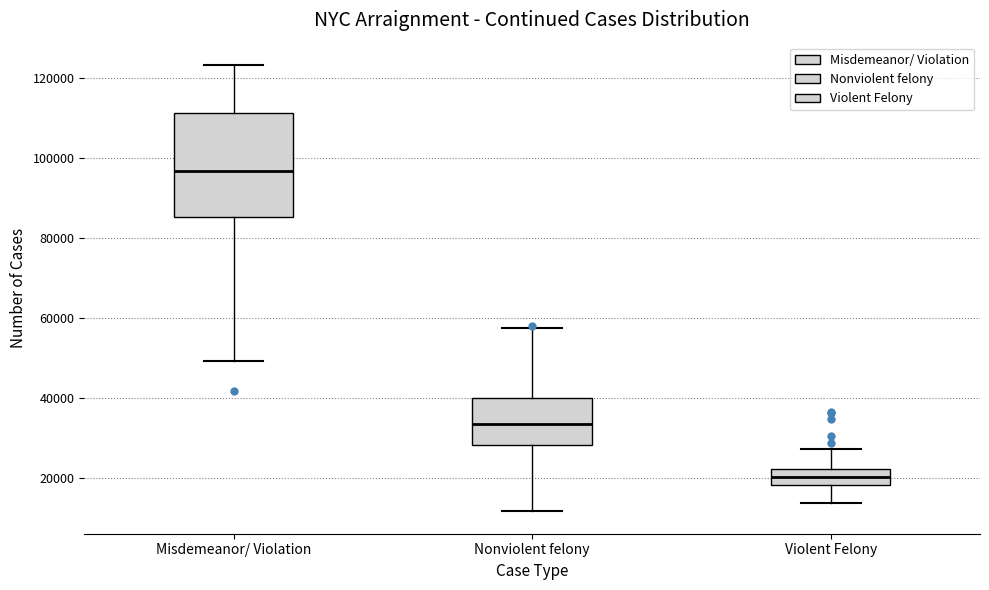

Reading left to right, transcribe this box plot: for each box, give where its median line is, the range the box spans, and where its two whiskers end, as read against the y-axis. The values are not printed on the chart, so give them approximately, as read against the axis.

Misdemeanor/ Violation: median 96000, box 86000 to 112000, whiskers 50000 to 124000
Nonviolent felony: median 34000, box 28000 to 40000, whiskers 12000 to 58000
Violent Felony: median 20000, box 18000 to 22000, whiskers 14000 to 28000